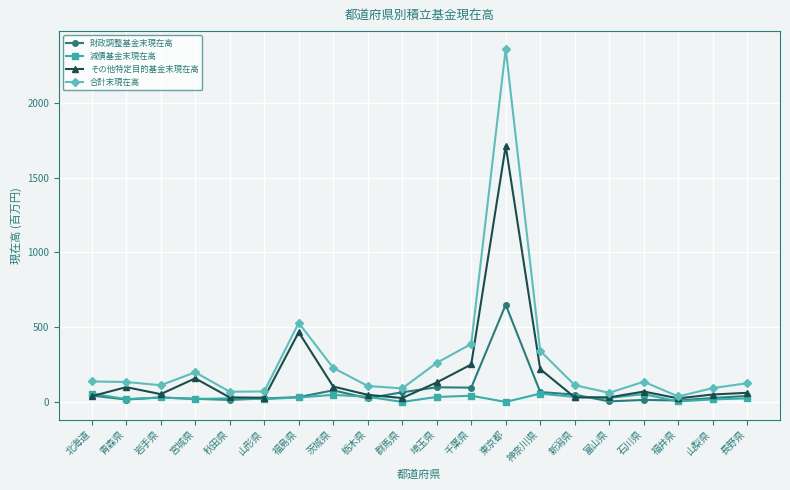

At which label is その他特定目的基金末現在高 closest to 867?

福島県